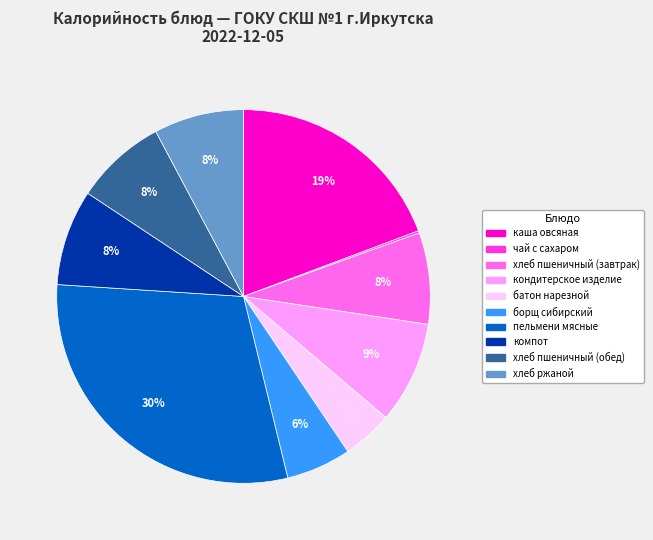

Is it true that хлеб пшеничный (завтрак) is 1% of the pie?

False